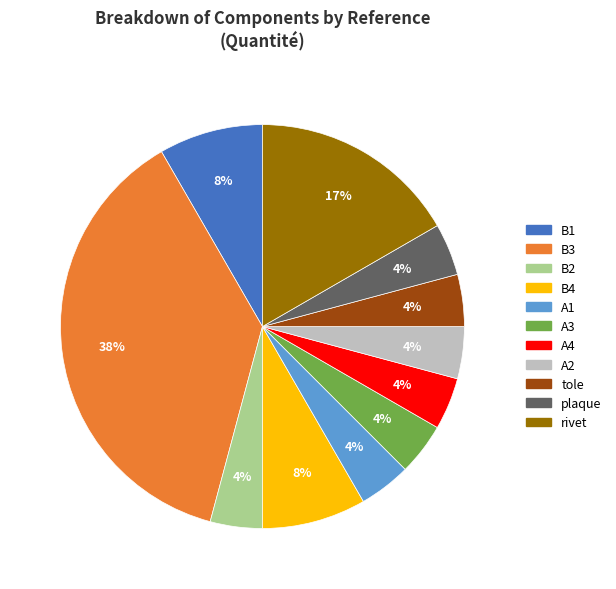

What is the largest slice in the pie chart?

B3